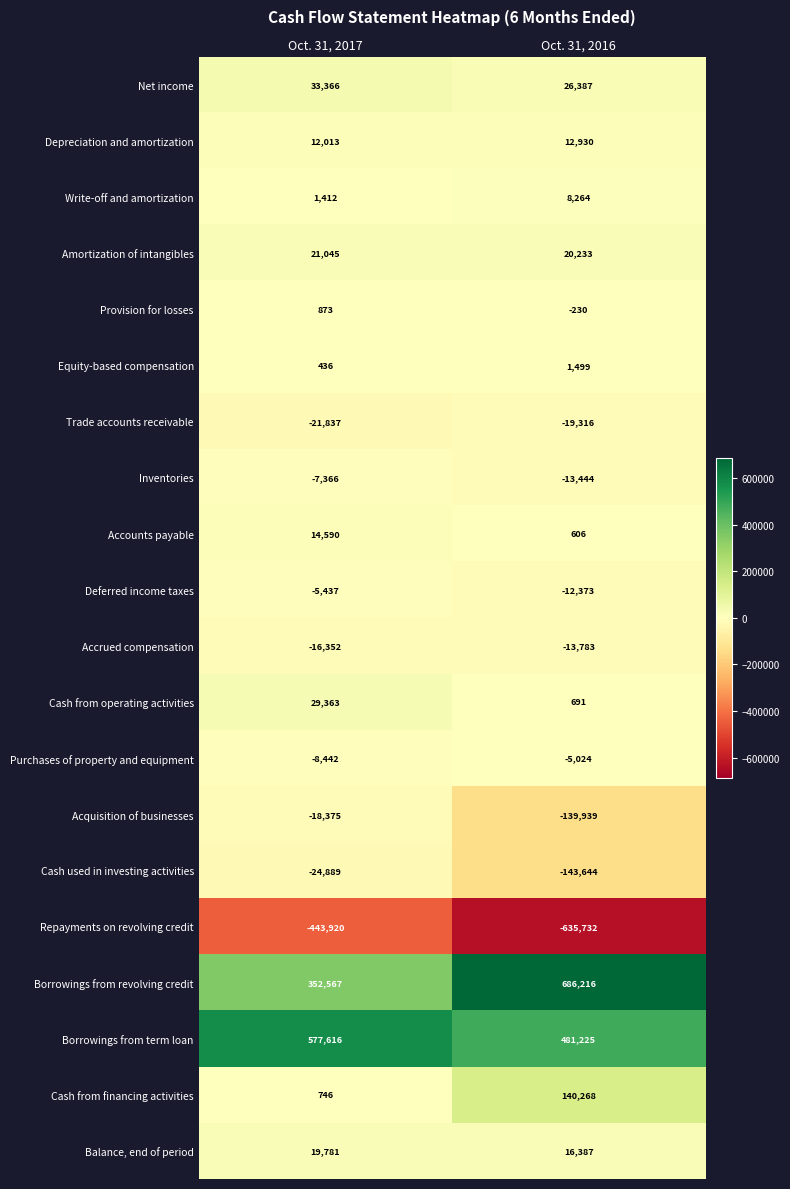

Between Oct. 31, 2017 and Oct. 31, 2016, which series saw the biggest shift?

Borrowings from revolving credit